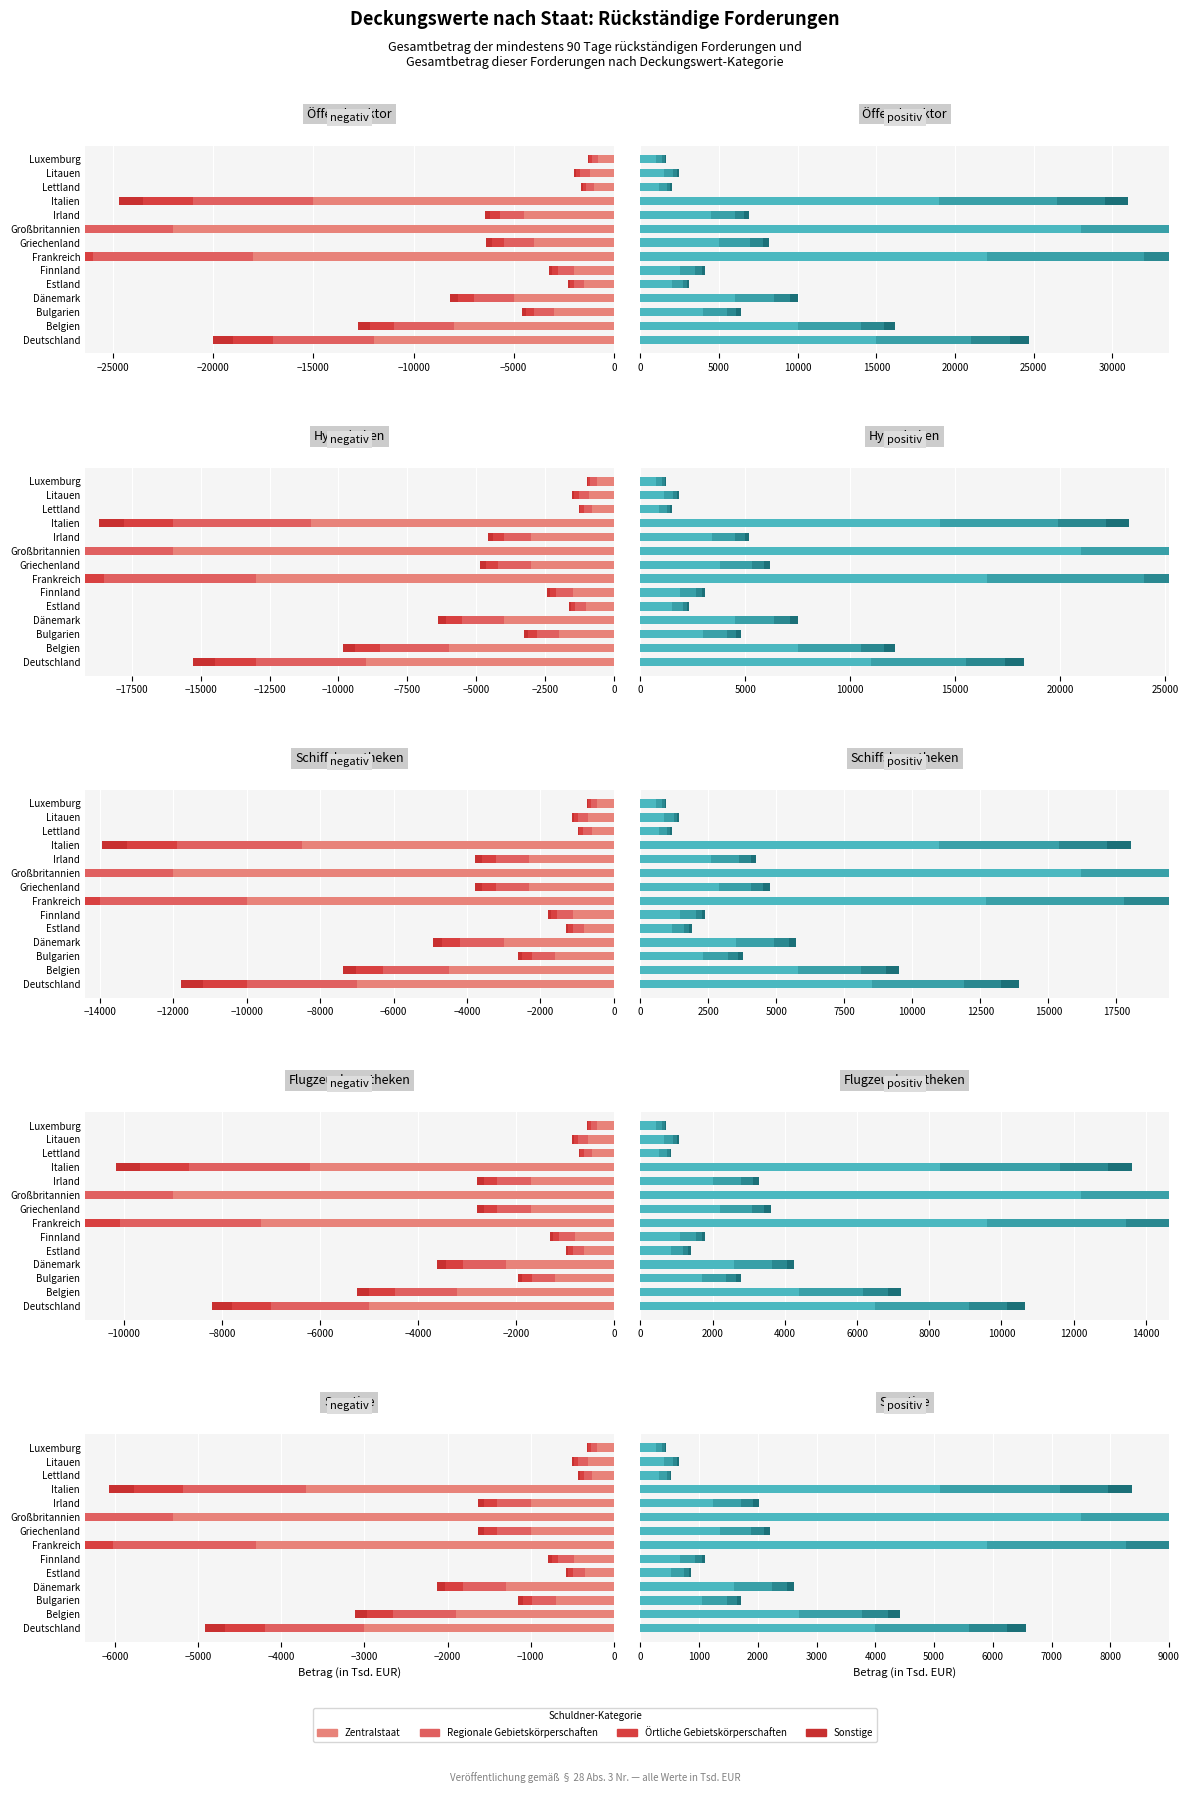

Rank the series at Frankreich from highest to lowest value.

Zentralstaat, Regionale Gebietskörperschaften, Örtliche Gebietskörperschaften, Sonstige